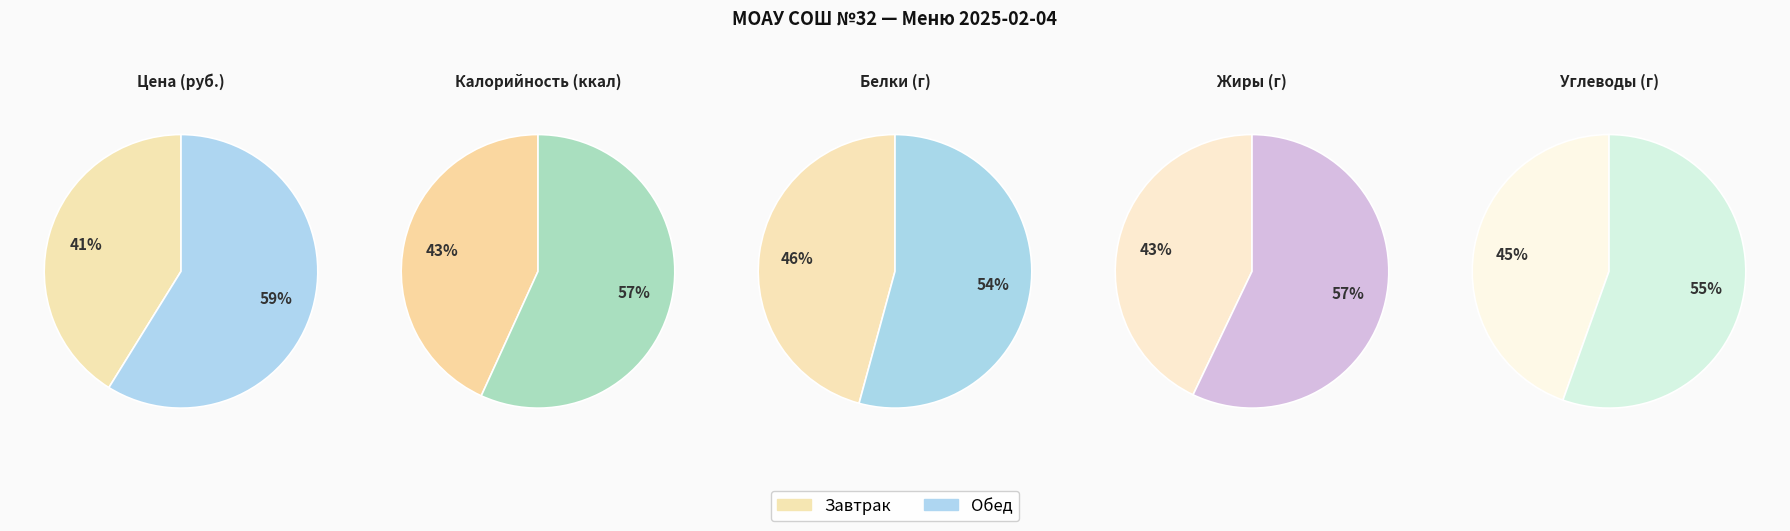

Is there a majority slice in this chart?

Yes